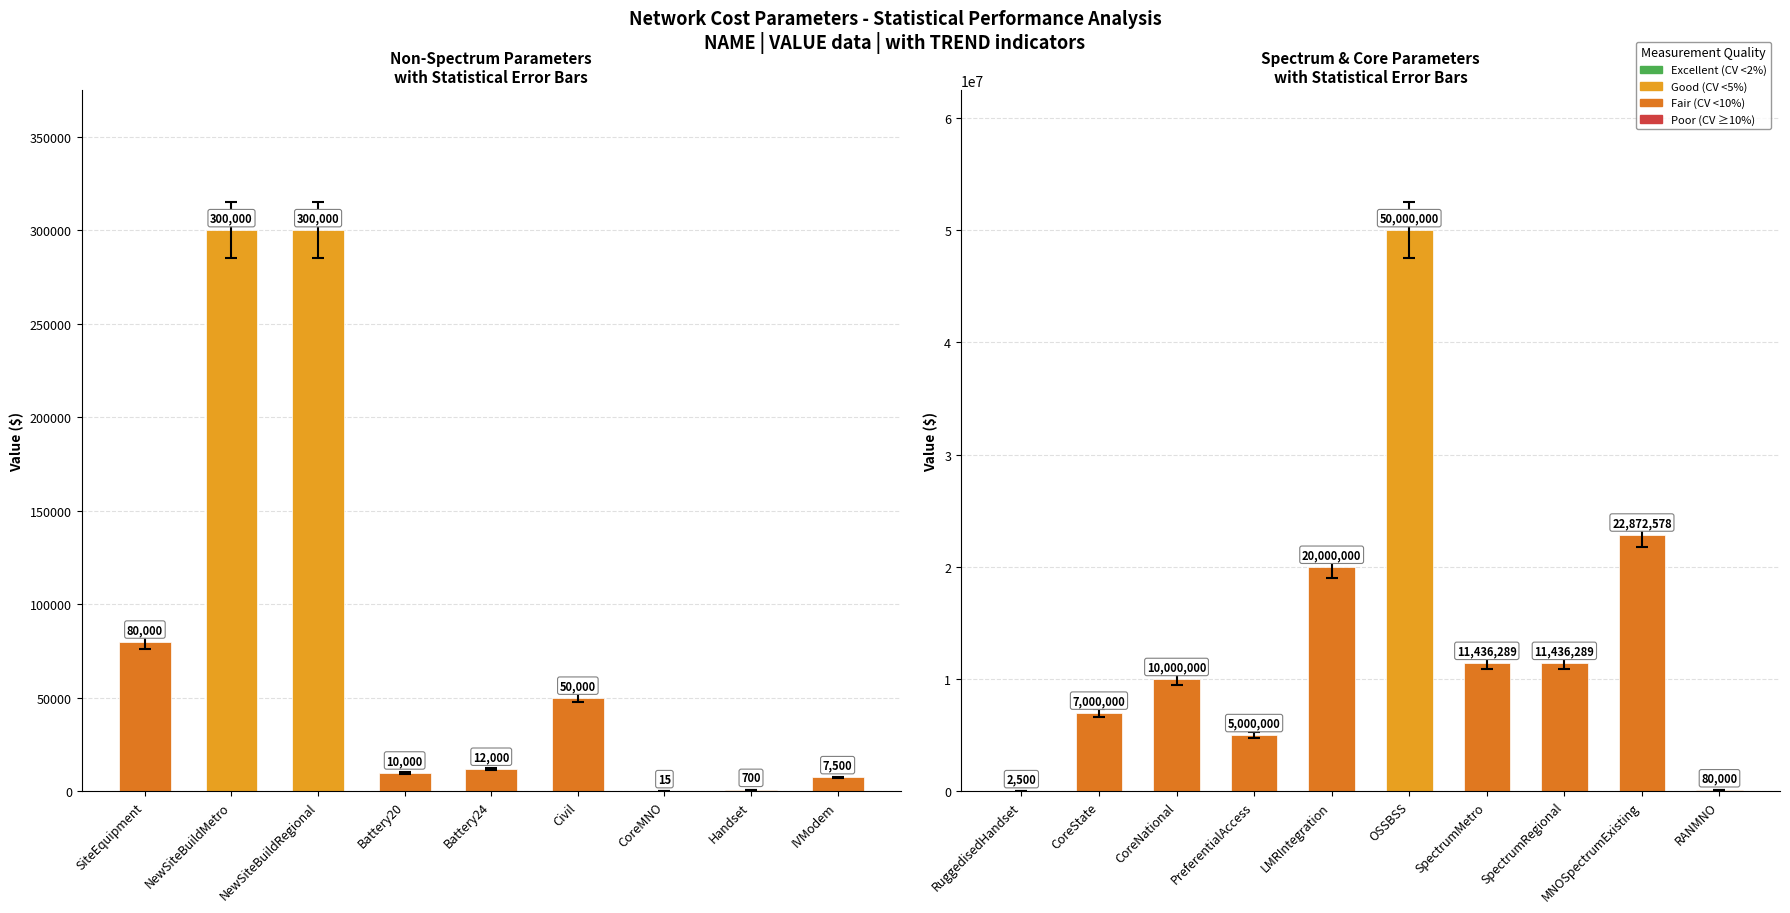

The chart shows a value of 39189659 at MNOSpectrumExisting. True or false?

False